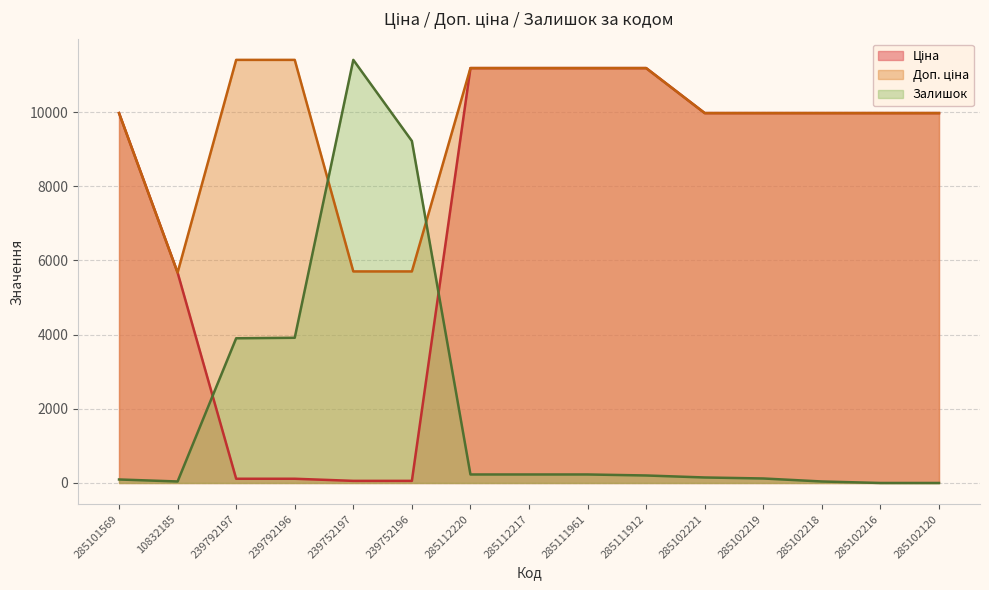

Between which two adjacent categories do Залишок and Ціна first intersect?

10832185 and 239792197